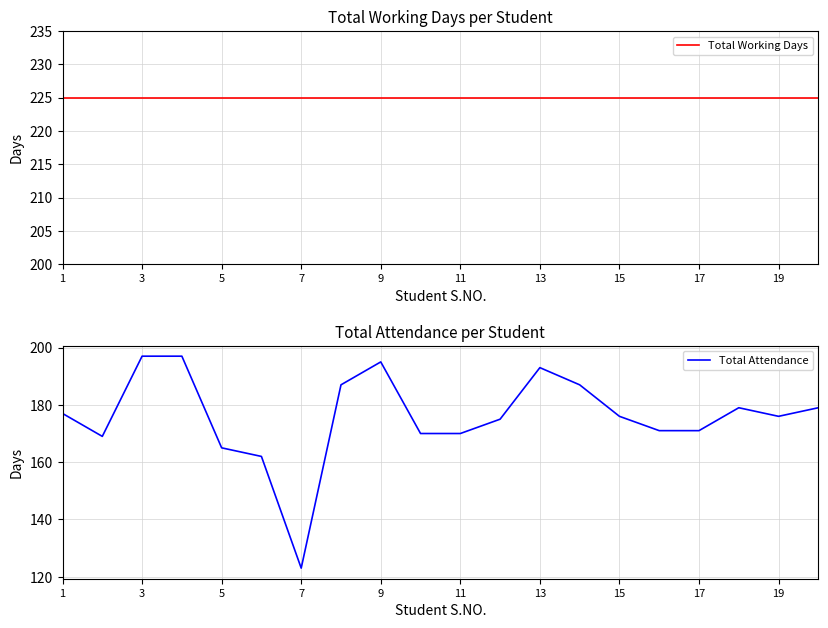

What is the sum of all Total Working Days values?

4500